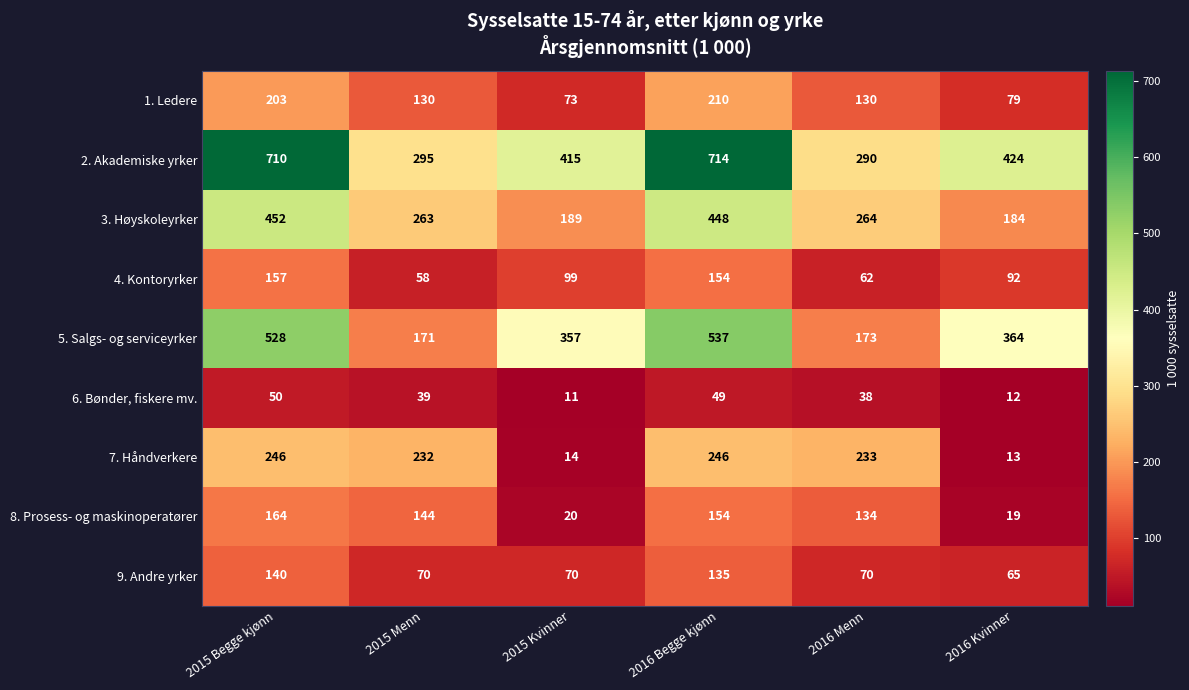

Rank the series at 2015 Menn from lowest to highest value.

6. Bønder, fiskere mv., 4. Kontoryrker, 9. Andre yrker, 1. Ledere, 8. Prosess- og maskinoperatører, 5. Salgs- og serviceyrker, 7. Håndverkere, 3. Høyskoleyrker, 2. Akademiske yrker